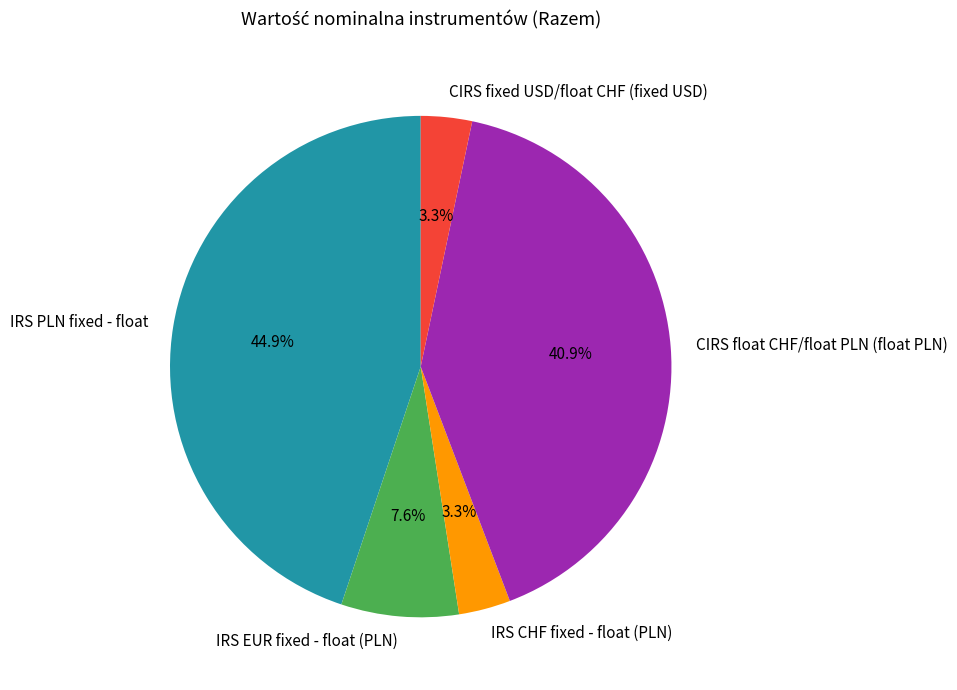

How many slices are in this pie chart?

5